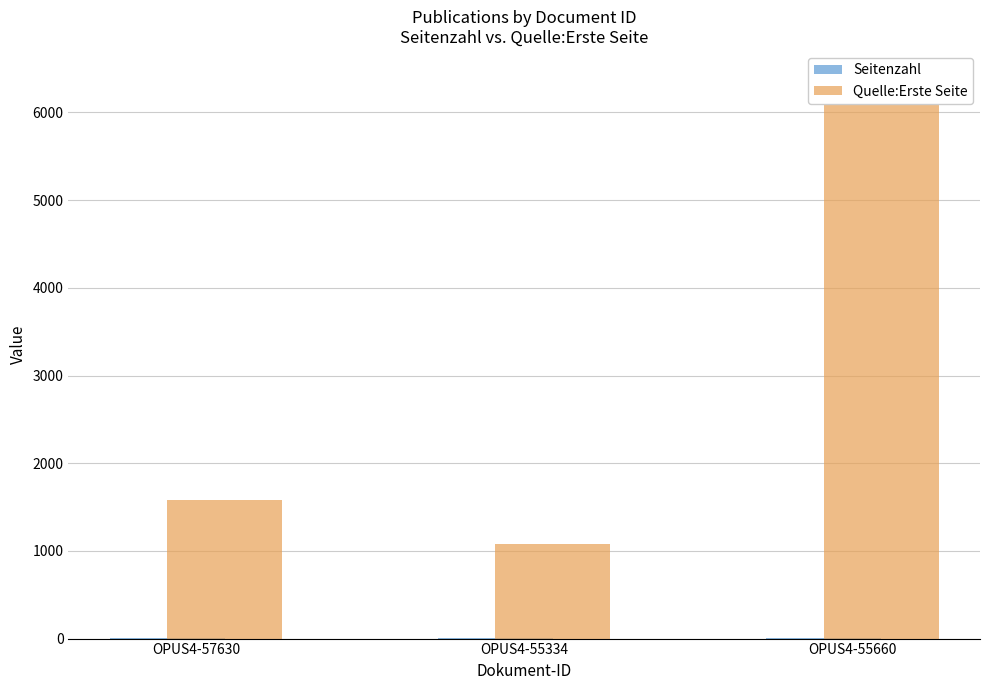

Reading left to right, list all the values displayed in this chart.

Seitenzahl: OPUS4-57630=7	OPUS4-55334=4	OPUS4-55660=9
Quelle:Erste Seite: OPUS4-57630=1585	OPUS4-55334=1074	OPUS4-55660=6383